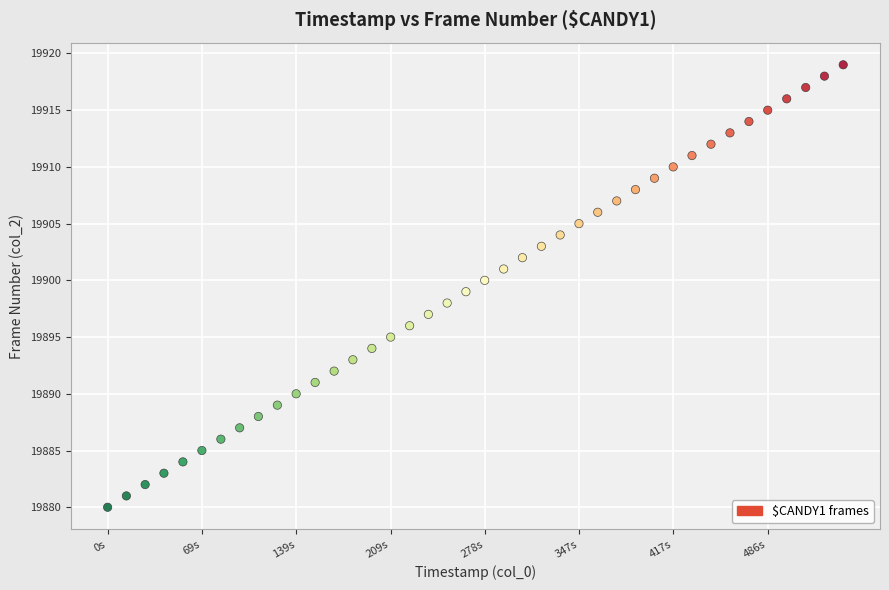

What is the range of Y values (max minus min)?

39